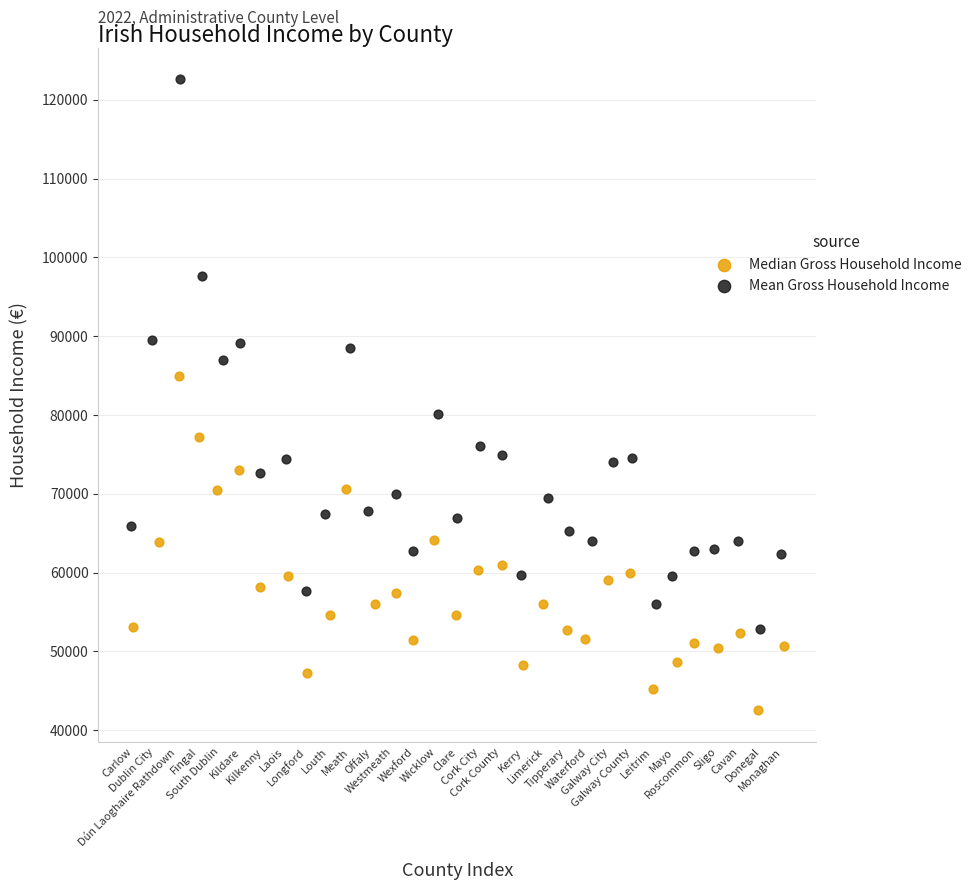

What are all the series names shown in the legend?

Median Gross Household Income, Mean Gross Household Income